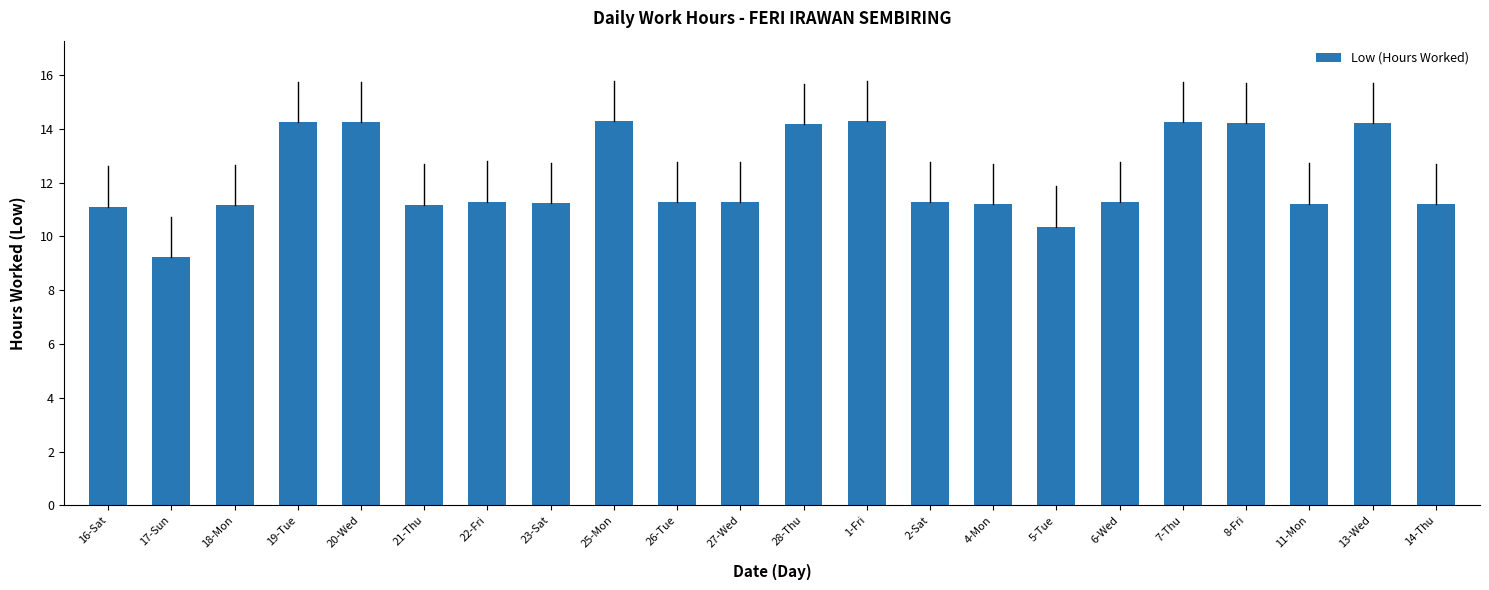

What is the average value?

12.2